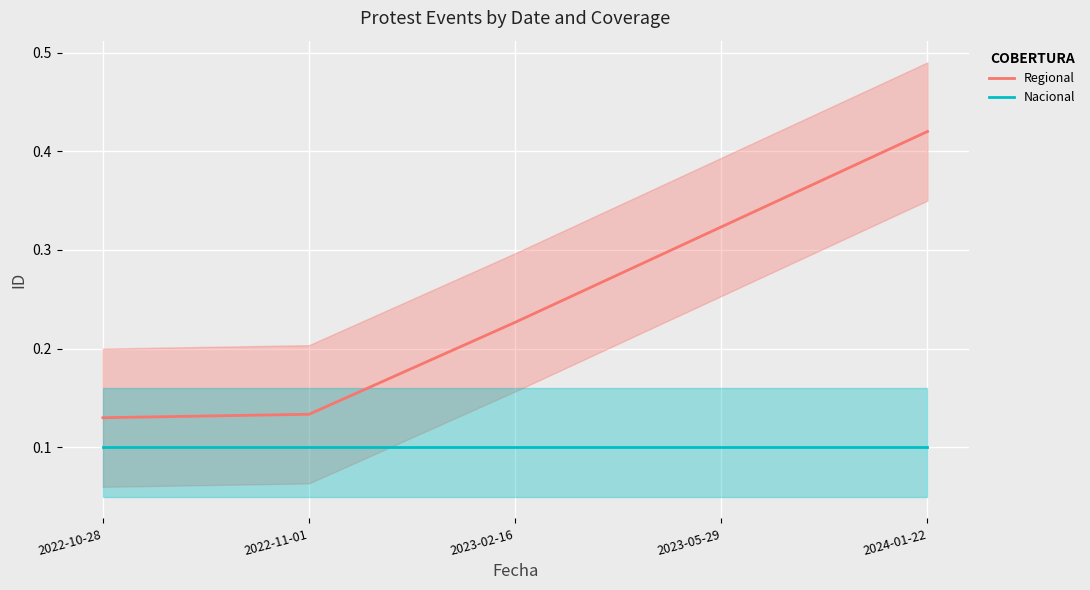

At which category is the sum across all series the highest?

2024-01-22